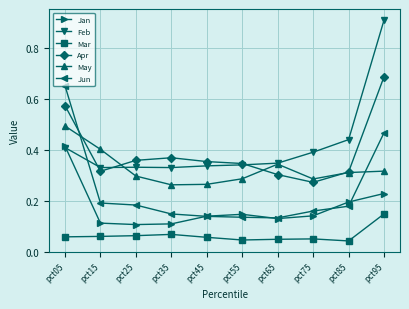

True or false: May and Jan cross at least once.

False